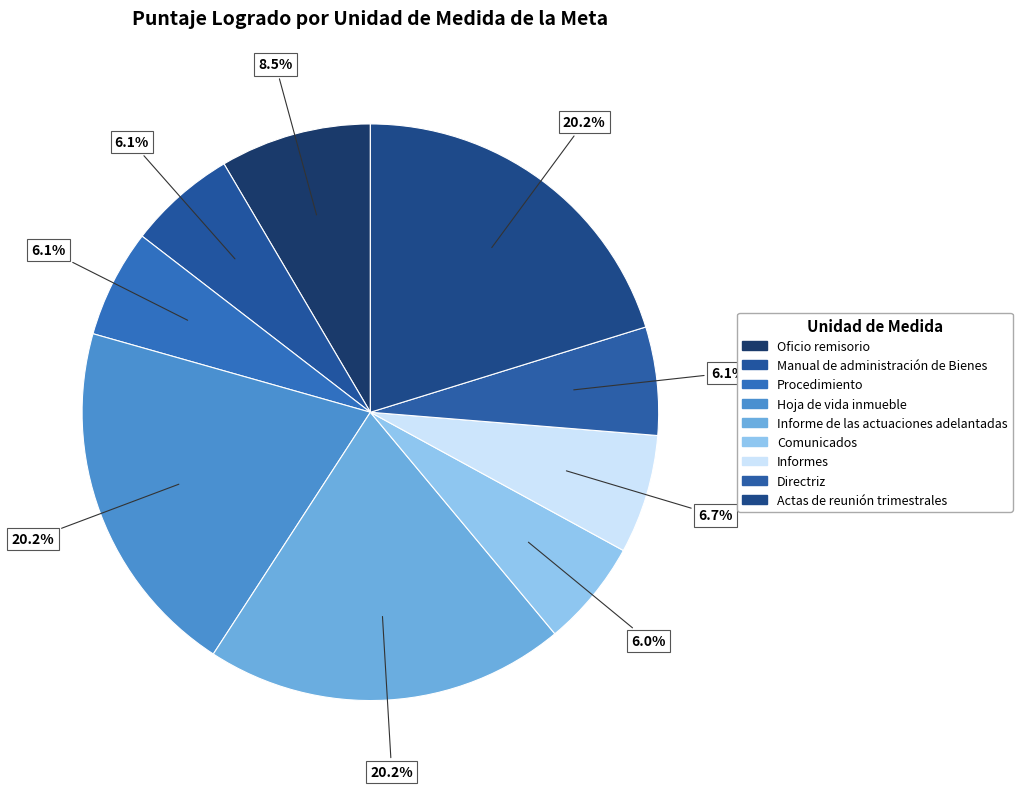

Count the number of slices in the pie.

9